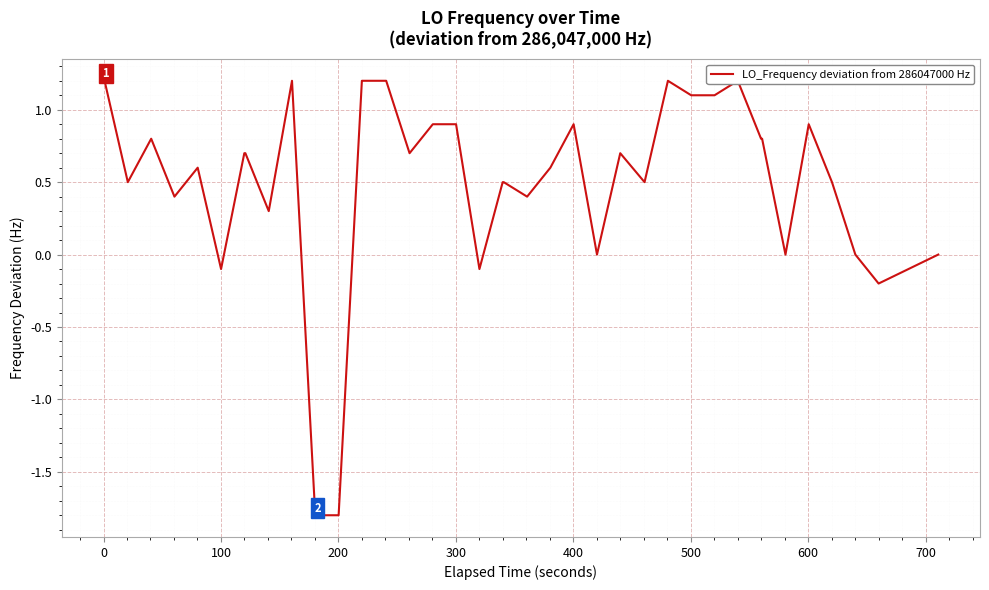

What is the greatest value displayed?

1.2